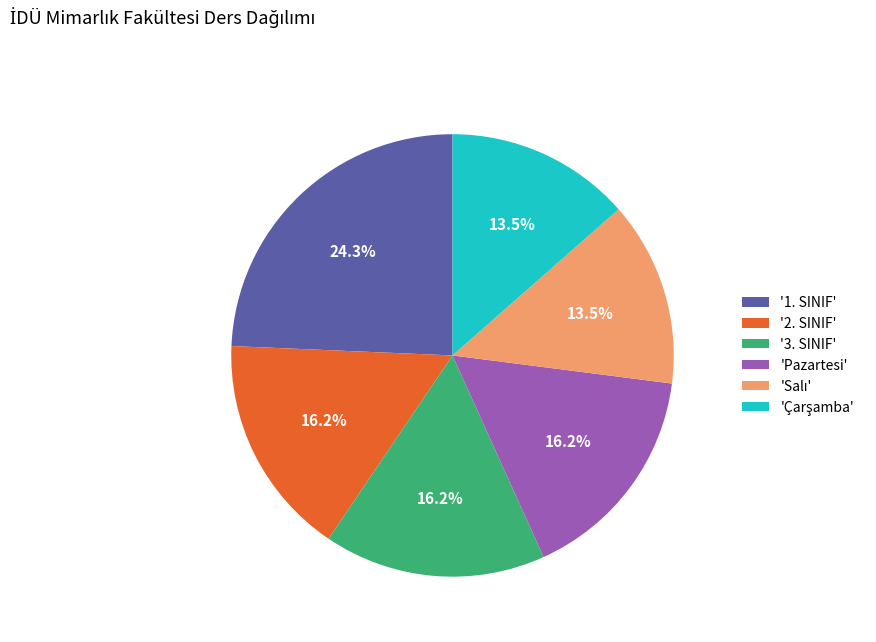

Count the number of slices in the pie.

6